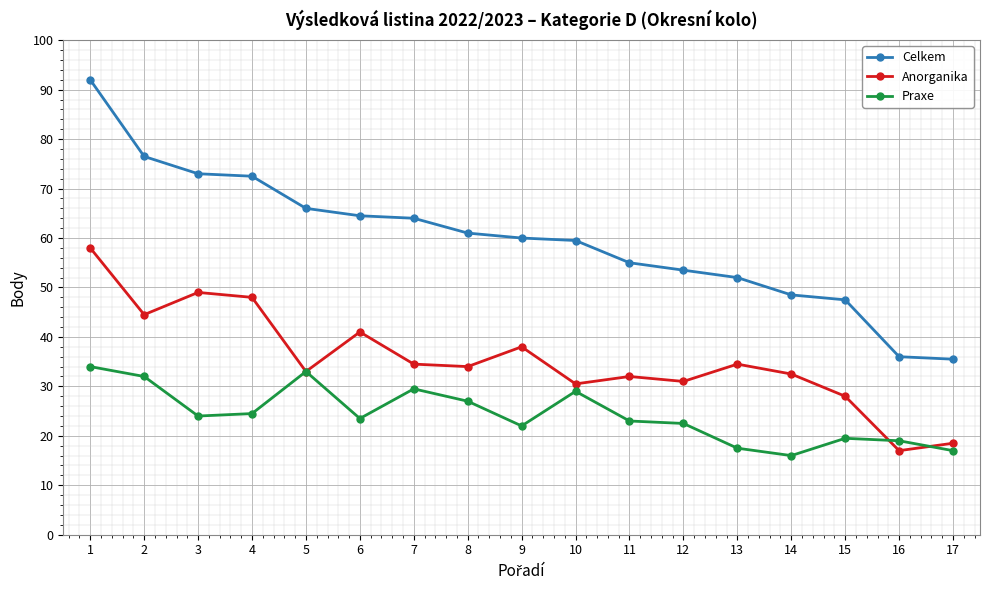

What is the minimum value for Celkem?

35.5